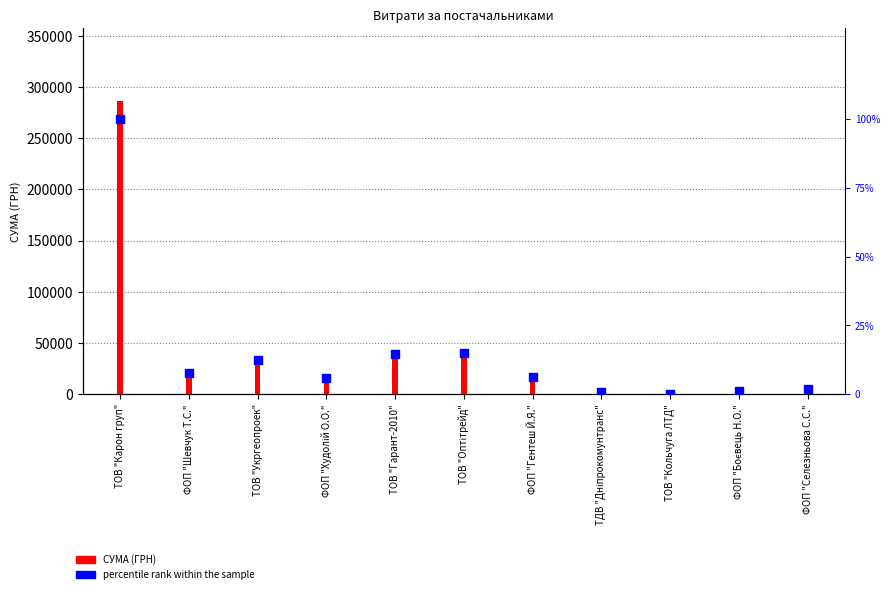

What are all the series names shown in the legend?

СУМА (ГРН), percentile rank within the sample